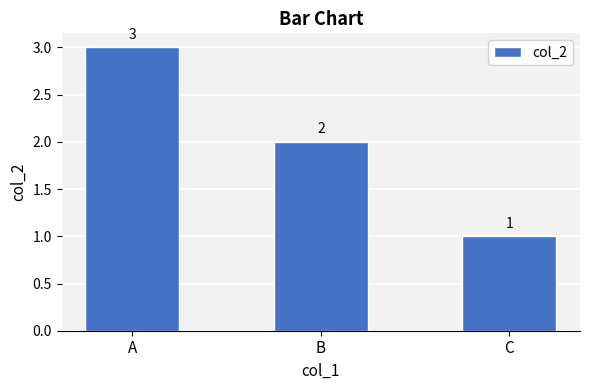

Does the chart contain any negative values?

No